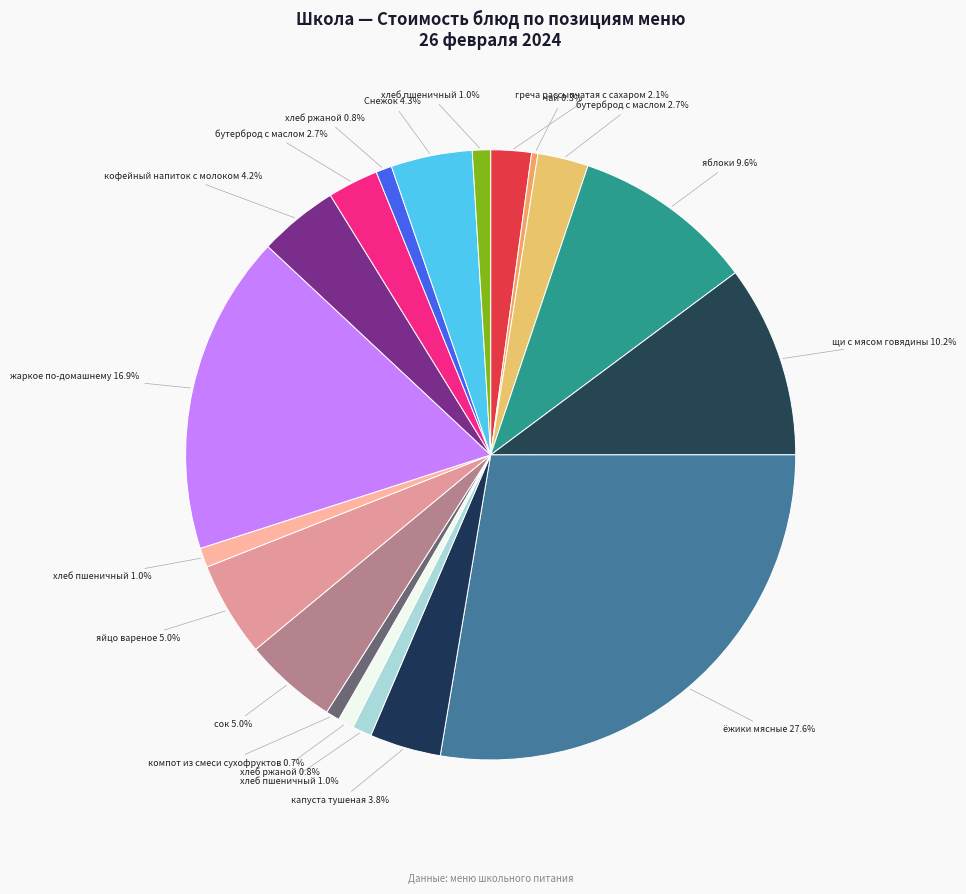

What is the smallest slice in the pie chart?

чай